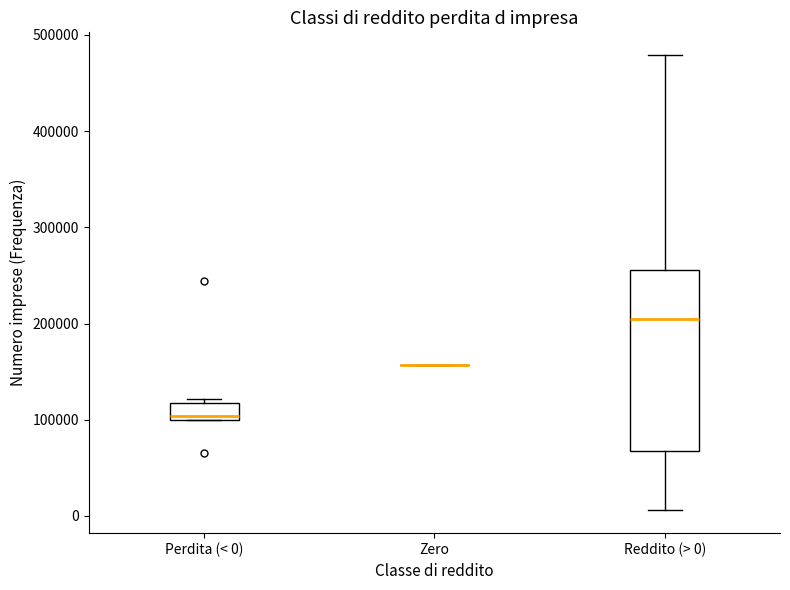

Where does the upper whisker of the box for Reddito (> 0) end on the y-axis? The values are not printed on the chart, so give them approximately, as read against the axis.

480000